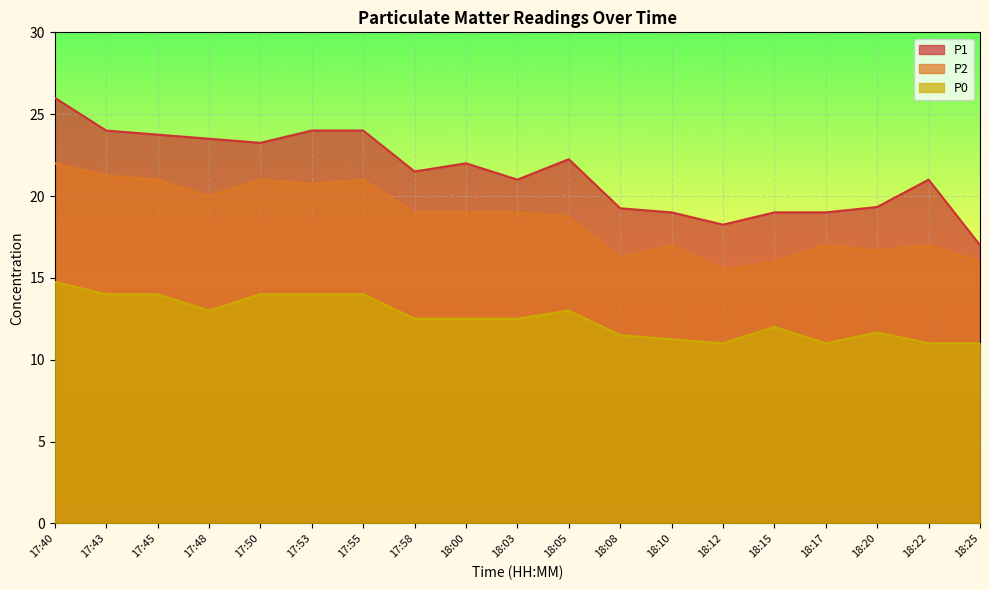

Where is the first local maximum for P0?

18:05